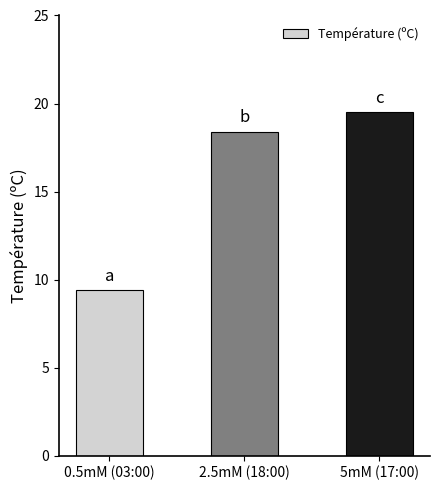

Which category has the lowest value across all series?

0.5mM (03:00)